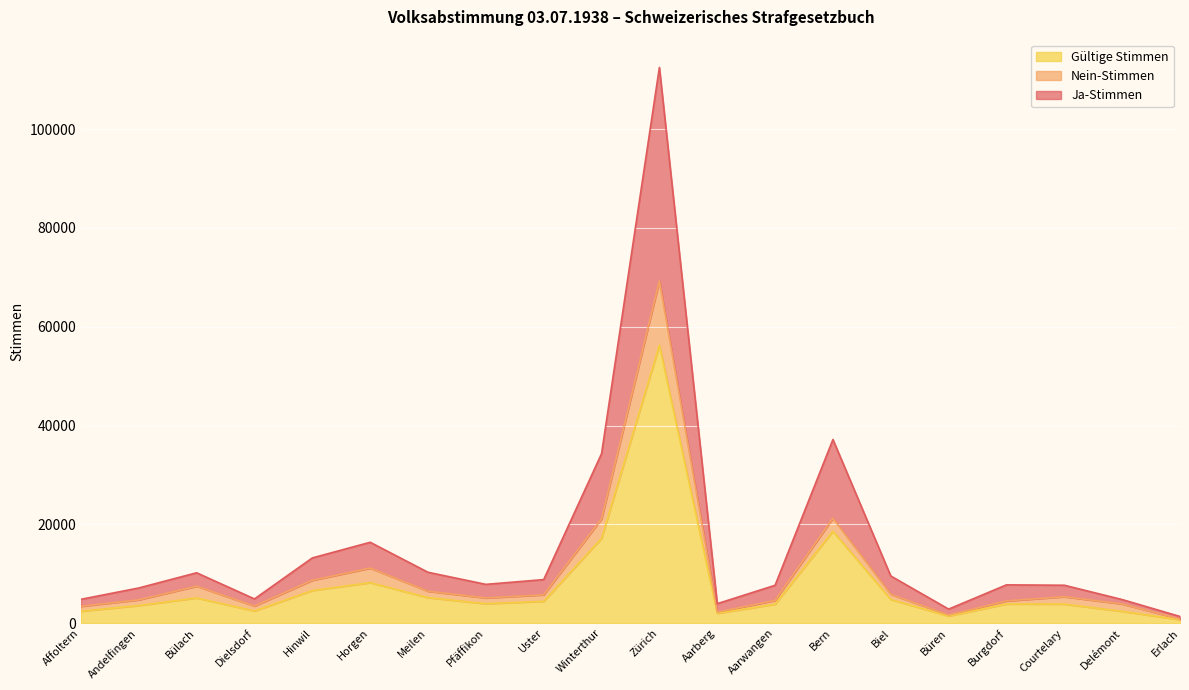

True or false: Gültige Stimmen has a value of 28828 at Bern.

False